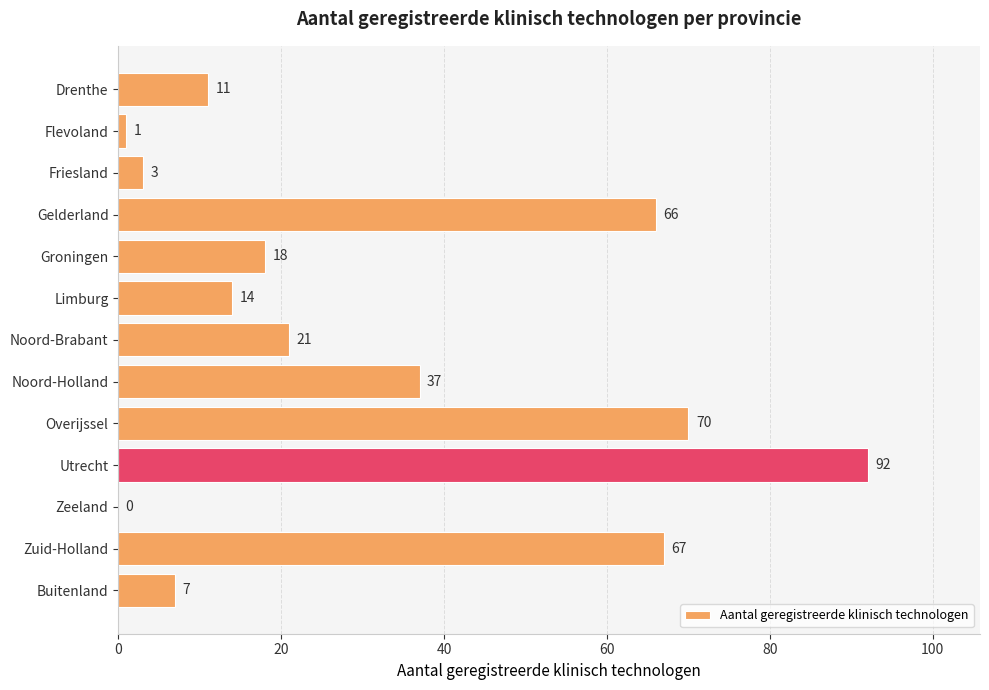

Reading top to bottom, what are all the values shown in this chart?

Drenthe=11	Flevoland=1	Friesland=3	Gelderland=66	Groningen=18	Limburg=14	Noord-Brabant=21	Noord-Holland=37	Overijssel=70	Utrecht=92	Zeeland=0	Zuid-Holland=67	Buitenland=7